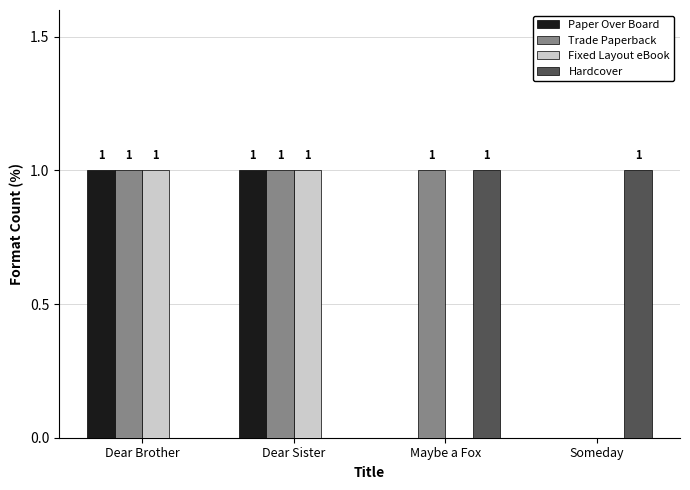

The Trade Paperback series shows -1 at Someday. True or false?

False